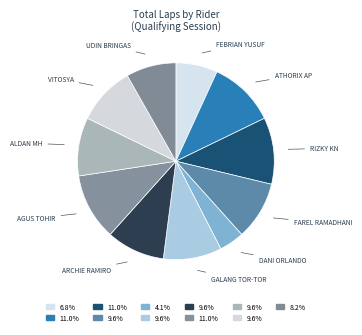

How many slices are in this pie chart?

11